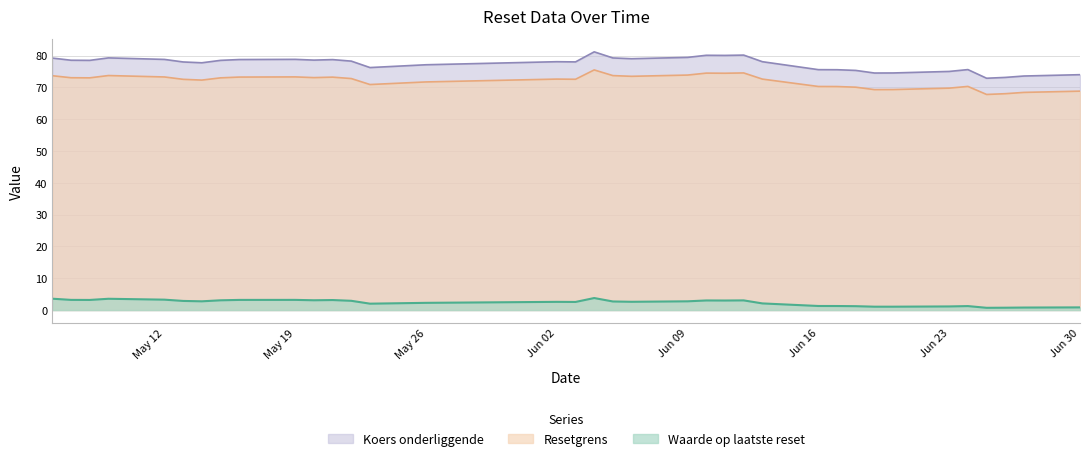

Does the chart have visible grid lines?

Yes